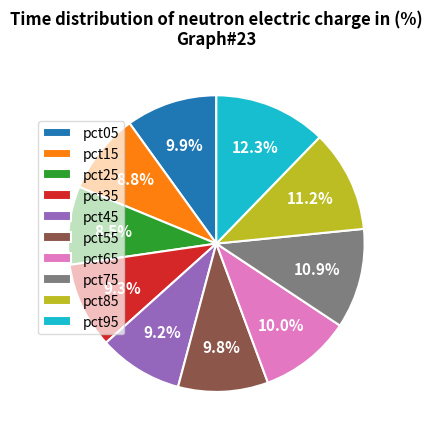

Does pct15 represent more than half of the total?

No